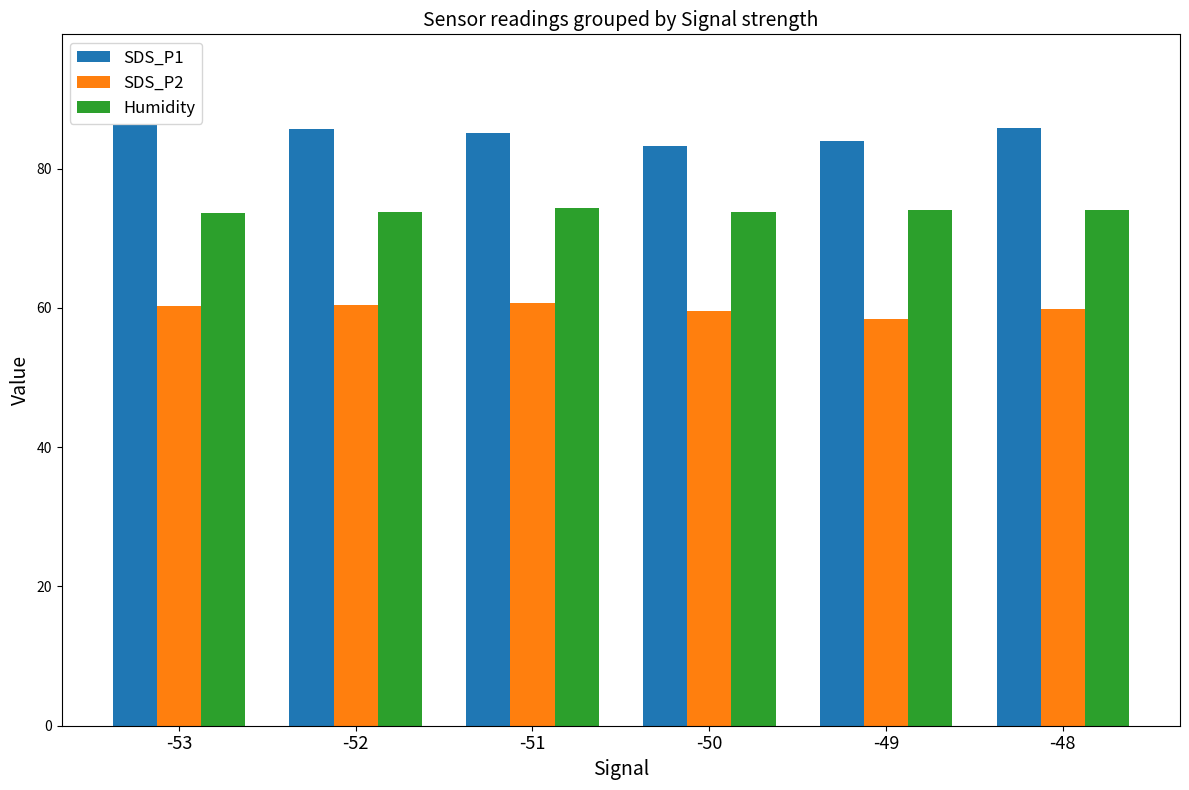

Which series changed the most between -50 and -48?

SDS_P1